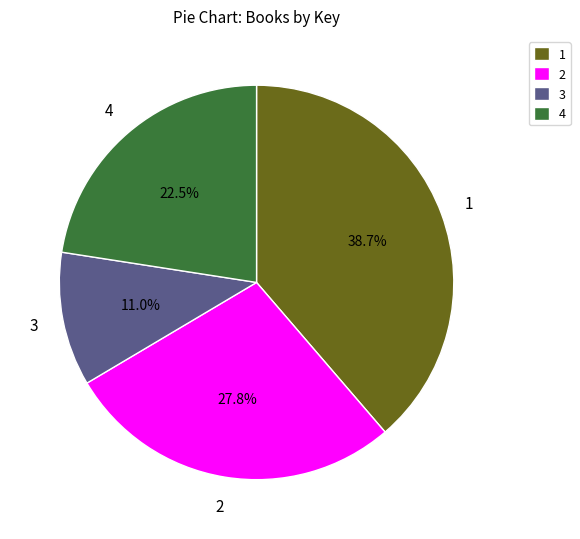

Which category has the smallest portion of the pie?

3